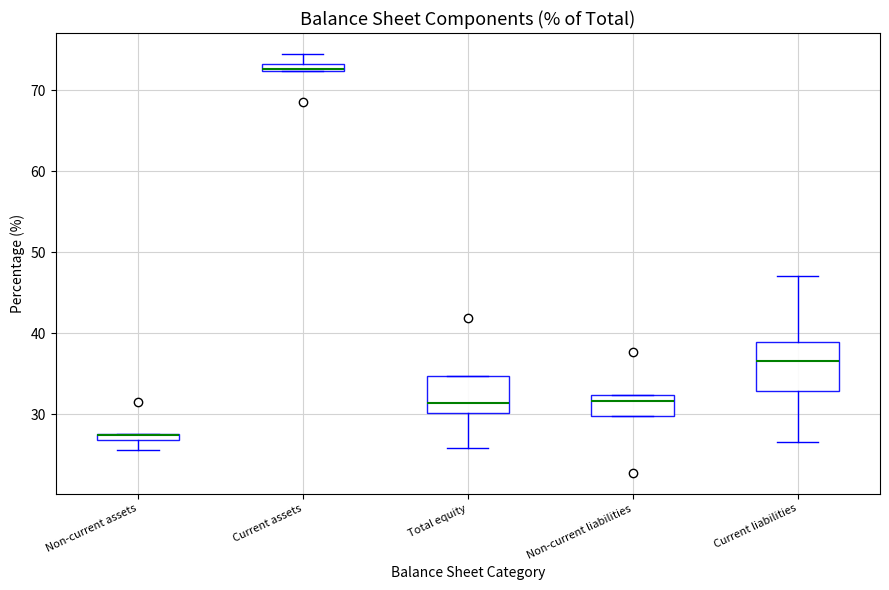

Comparing the boxes themselves (not the whiskers), which one is the tallest?

Current liabilities